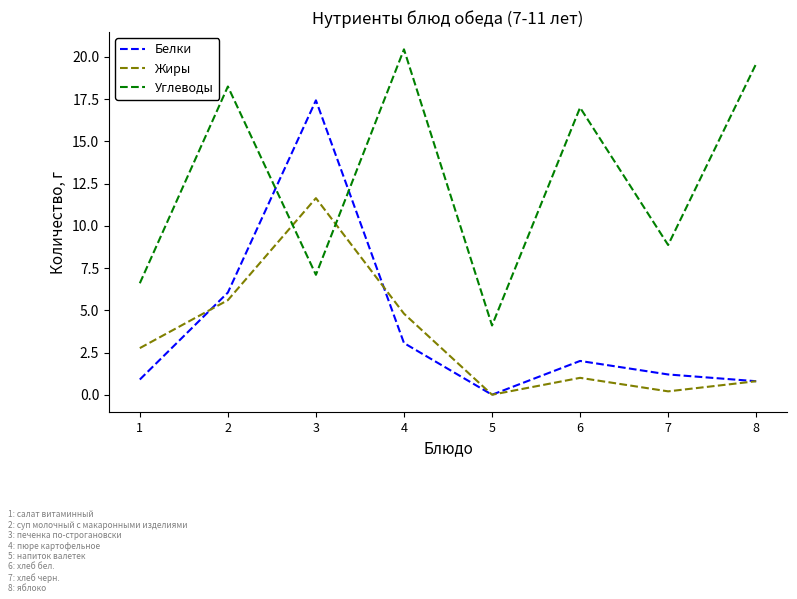

Where do Белки and Жиры first cross each other?

1 and 2